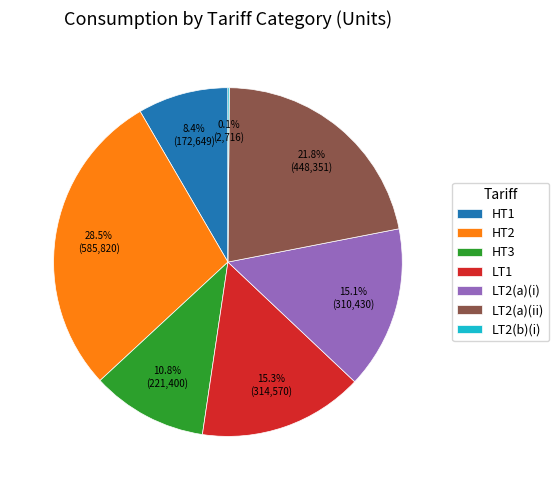

What is the ratio of the value at HT2 to the value at LT2(a)(i)?

1.9